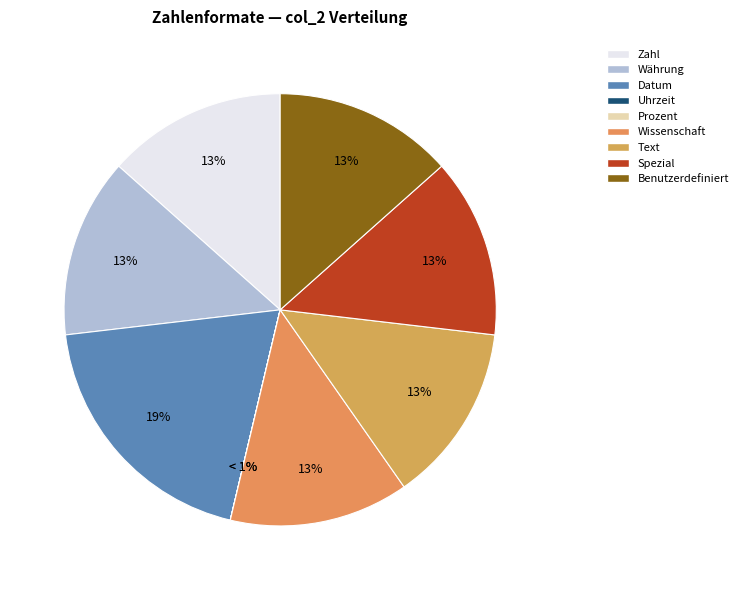

To the nearest percent, what is the difference between the largest and smallest slice percentages?

19%